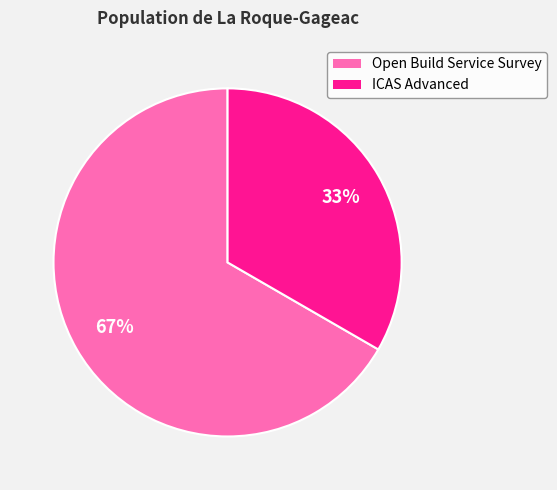

To the nearest percent, what portion does ICAS Advanced represent?

33%